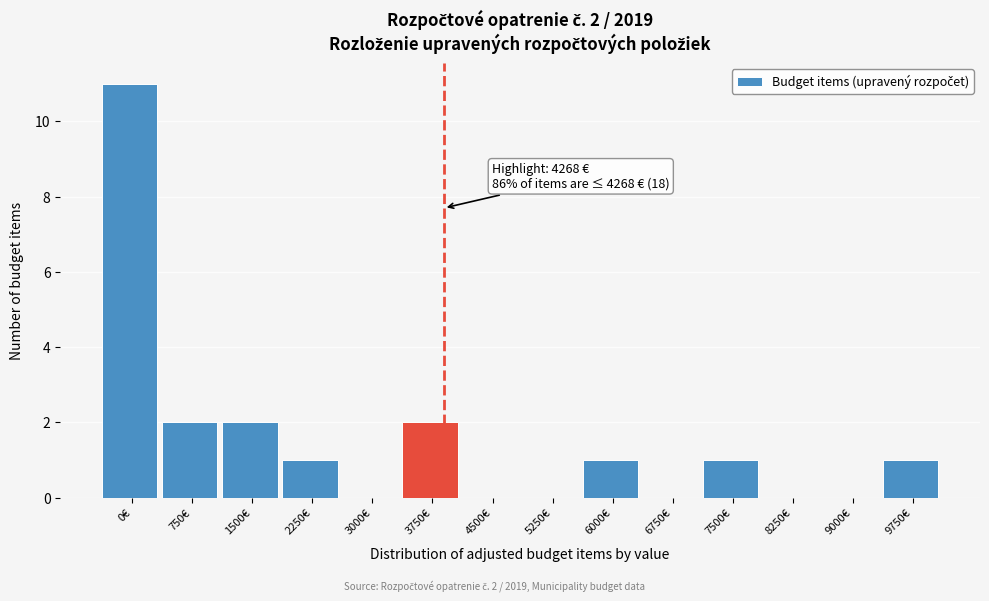

Reading left to right, extract all data points from this chart.

0€=11	750€=2	1500€=2	2250€=1	3000€=0	3750€=2	4500€=0	5250€=0	6000€=1	6750€=0	7500€=1	8250€=0	9000€=0	9750€=1